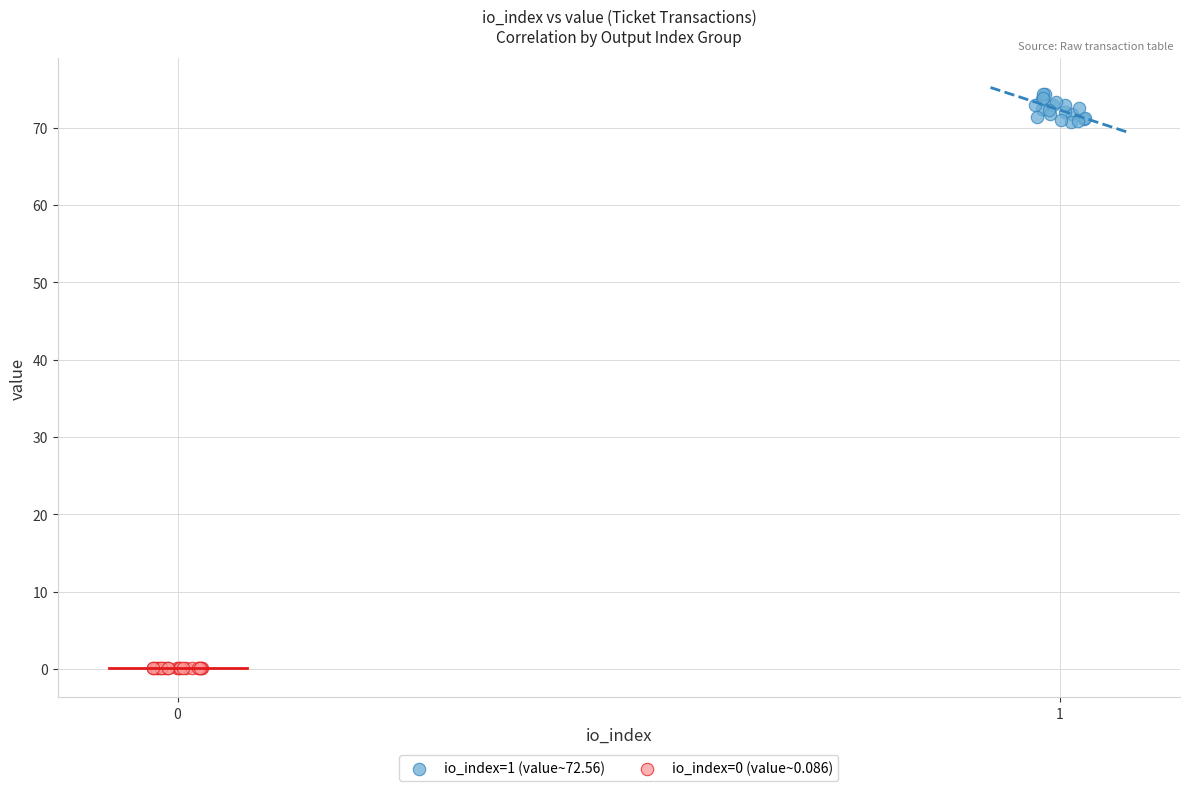

What are all the series names shown in the legend?

io_index=1 (value~72.56), io_index=0 (value~0.086)